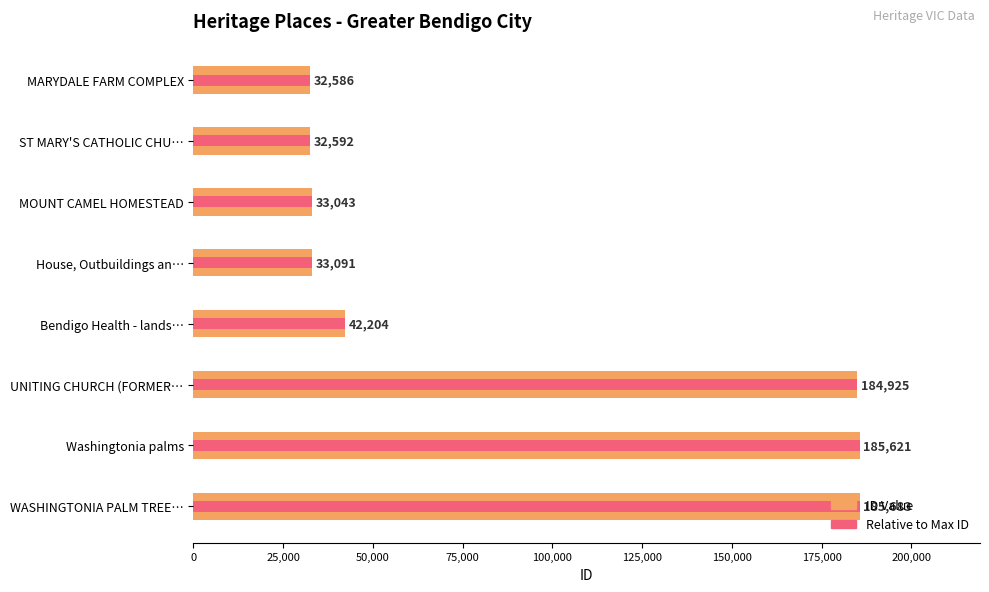

List the series in order of their peak value, lowest first.

ID Value, Relative to Max ID